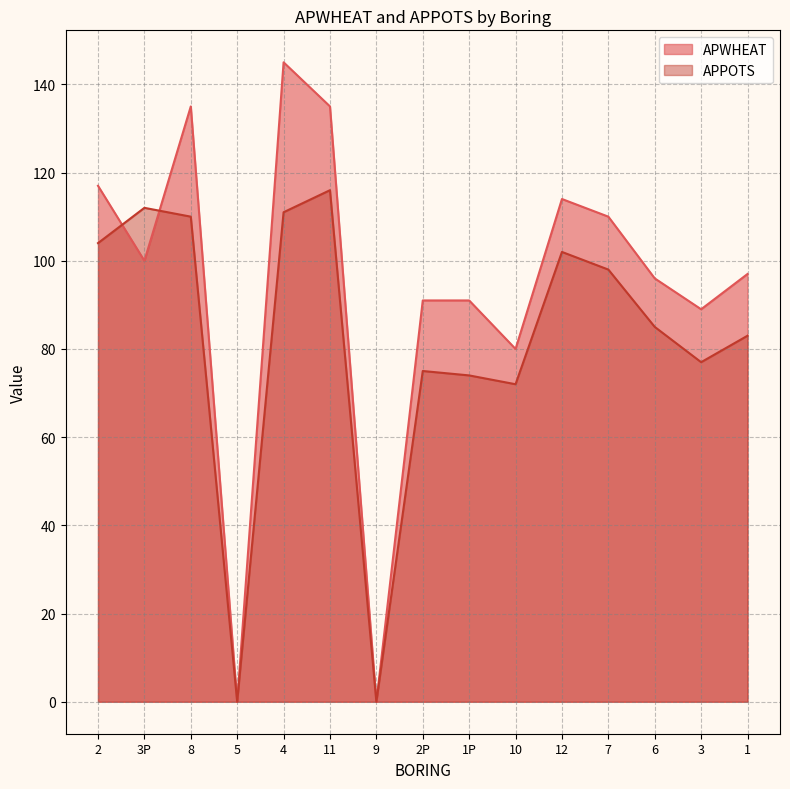

How many interior local peaks does the APPOTS series have?

4